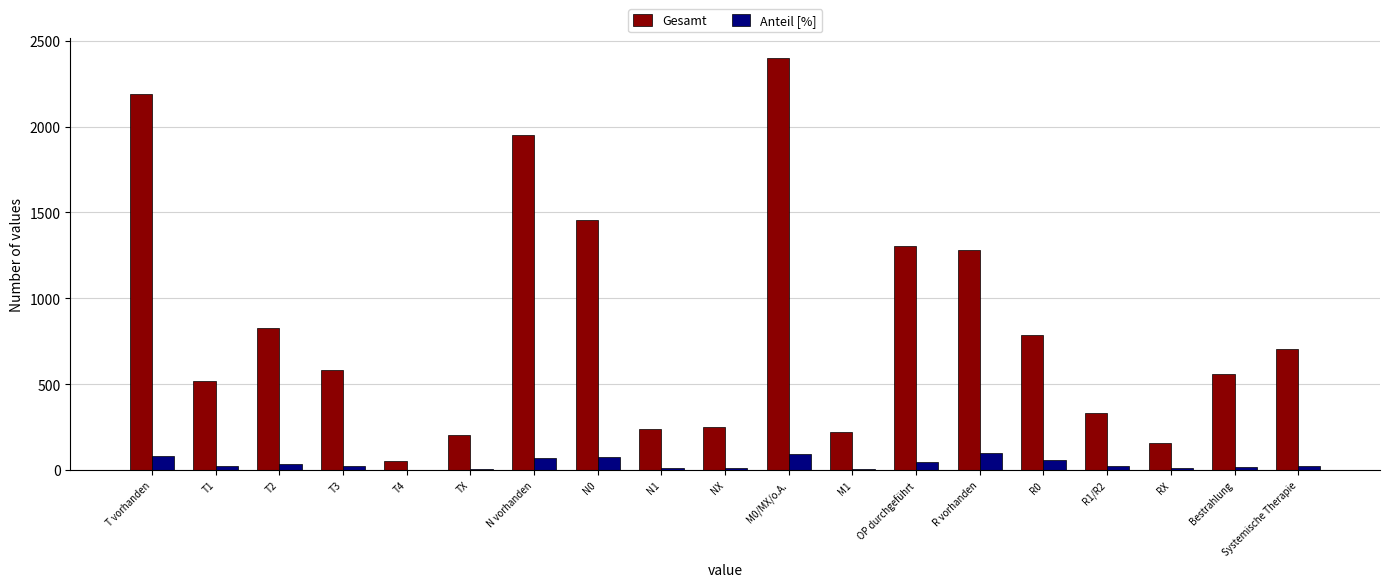

Count the number of data series in this chart.

2